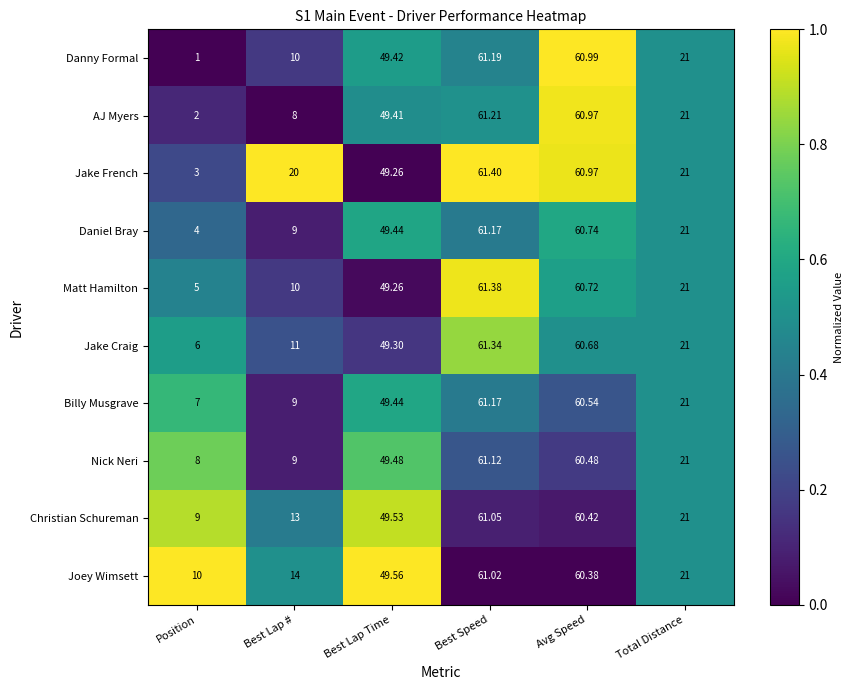

At which category is the sum across all series the highest?

Best Speed